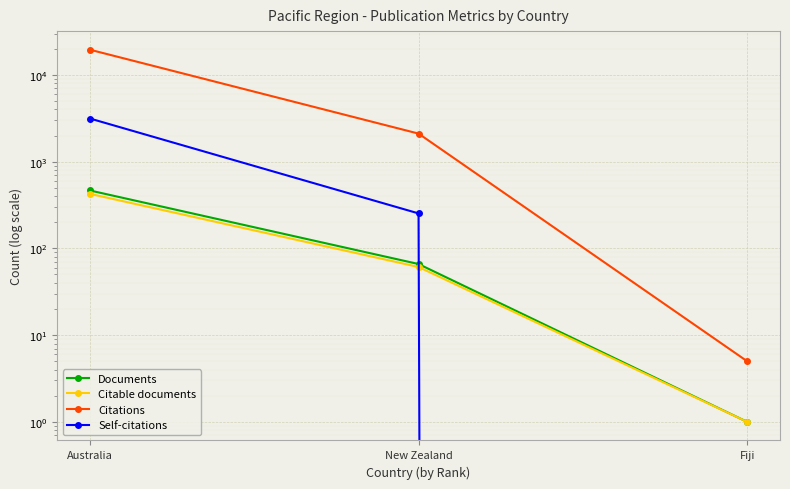

What is the total value across all series at Australia?

23544